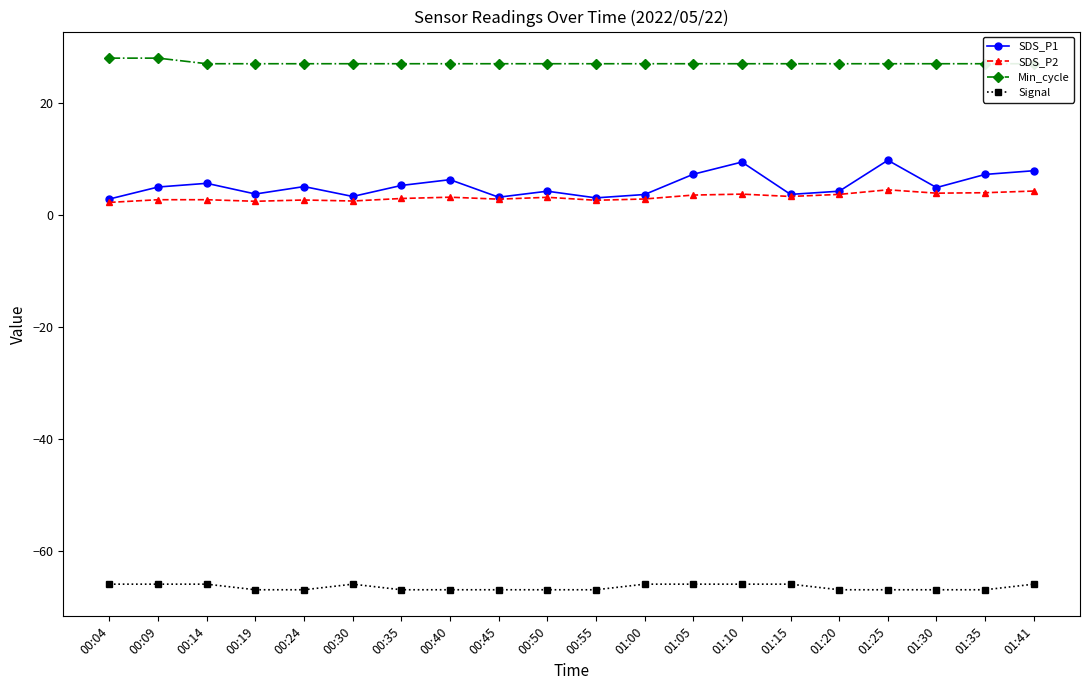

Does the chart have visible grid lines?

No